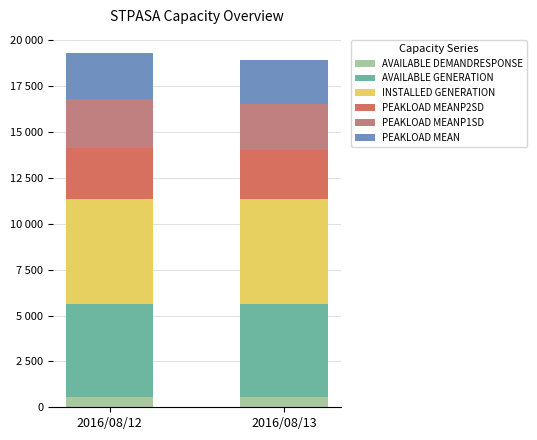

What is the difference between the PEAKLOAD MEAN values at 2016/08/13 and 2016/08/12?

137.2